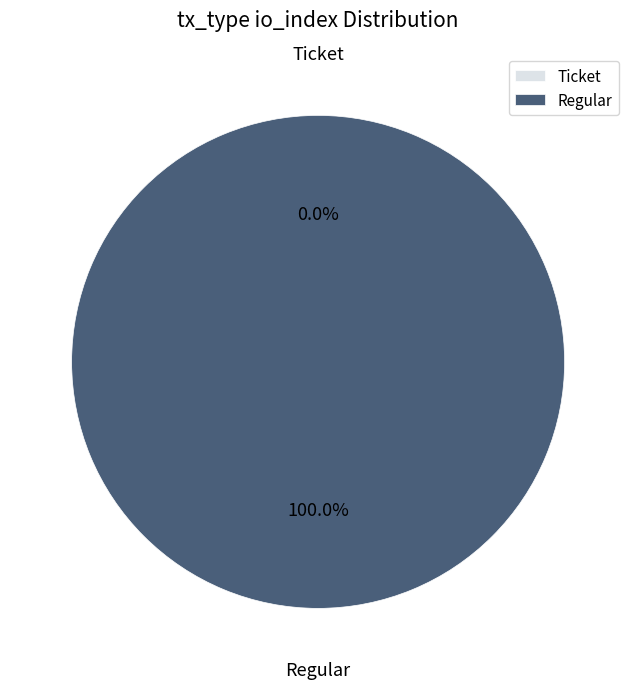

Which slice is the largest?

Regular